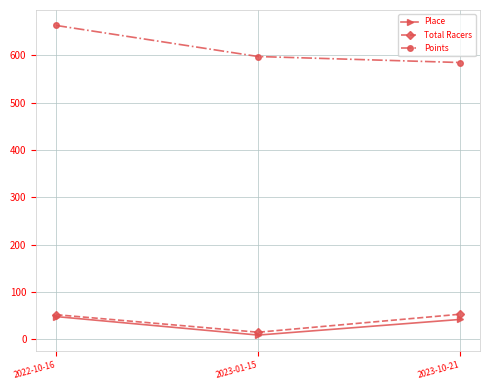

Read the Place value at 2023-01-15.

9.0